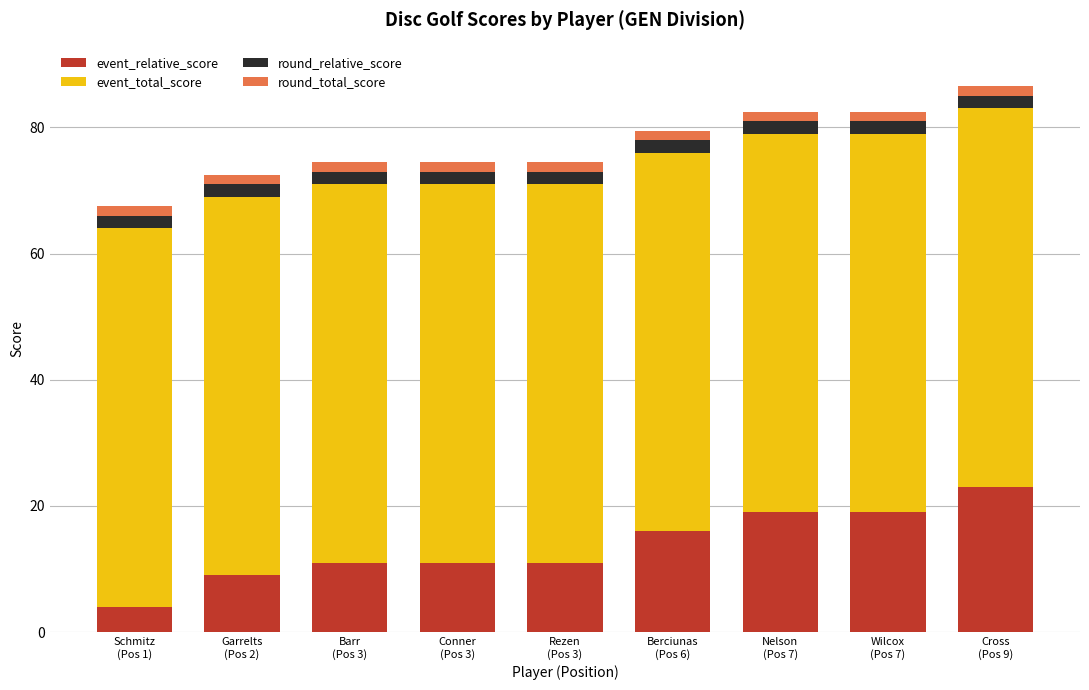

What is the difference between the maximum and second lowest values in the event_relative_score series?

14.0